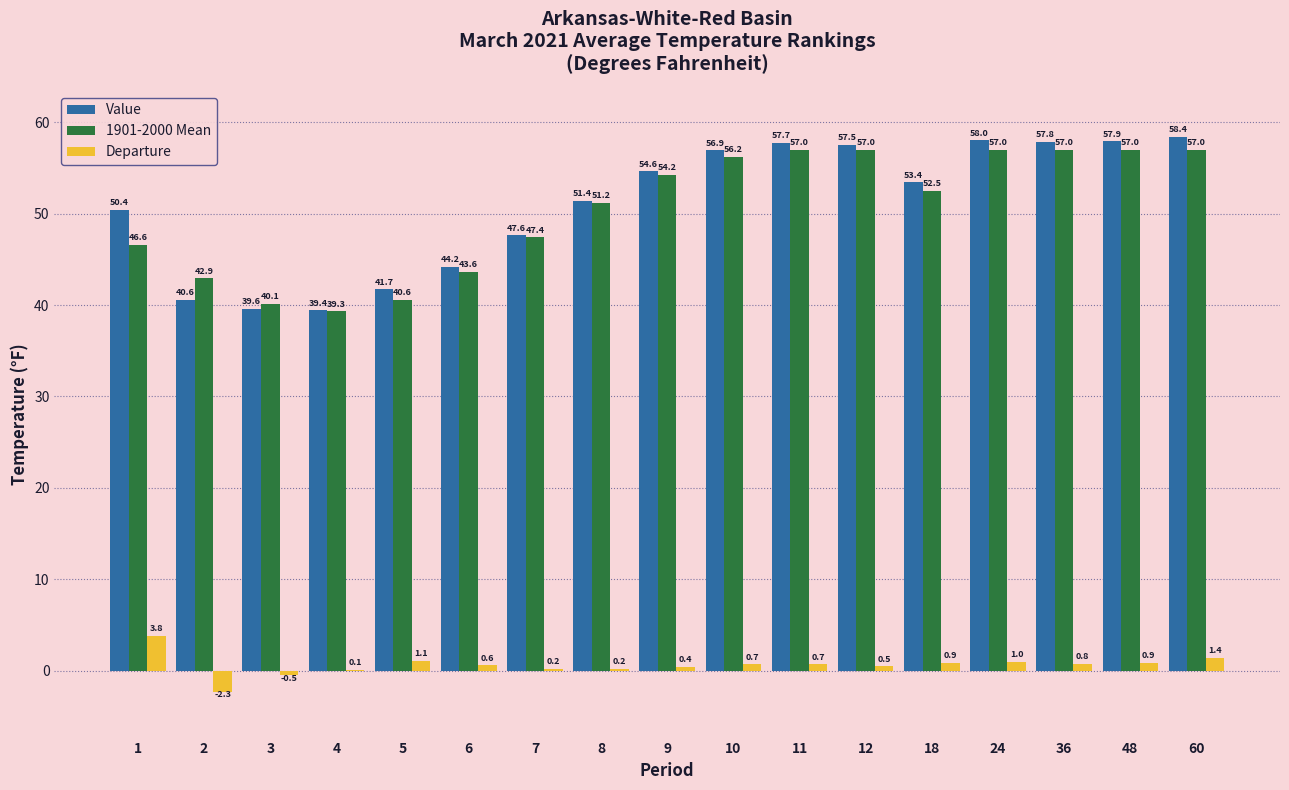

Which category has the highest value across all series?

60